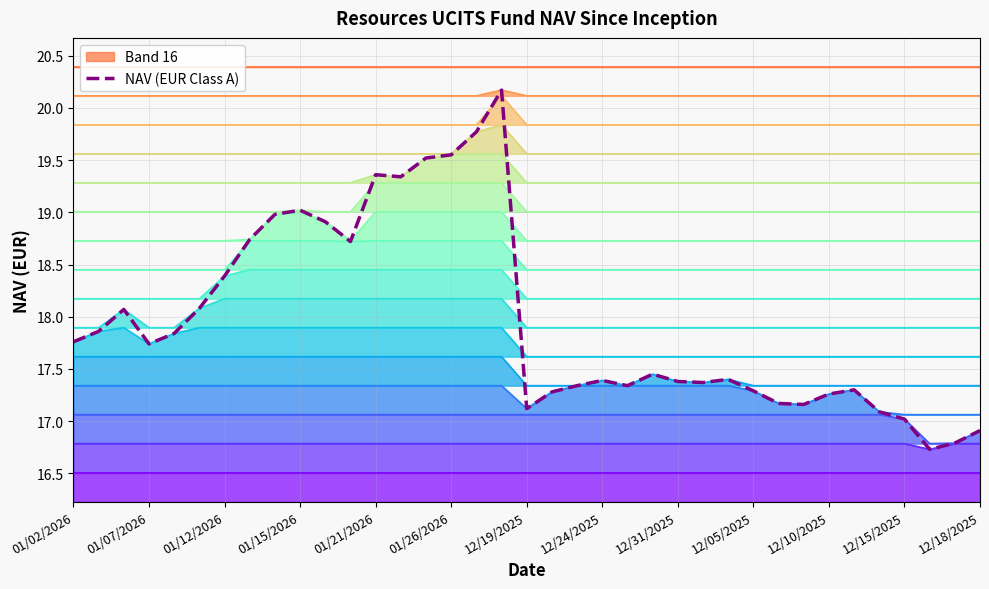

True or false: NAV (EUR Class A) has a value of 4.2 at 01/12/2026.

False